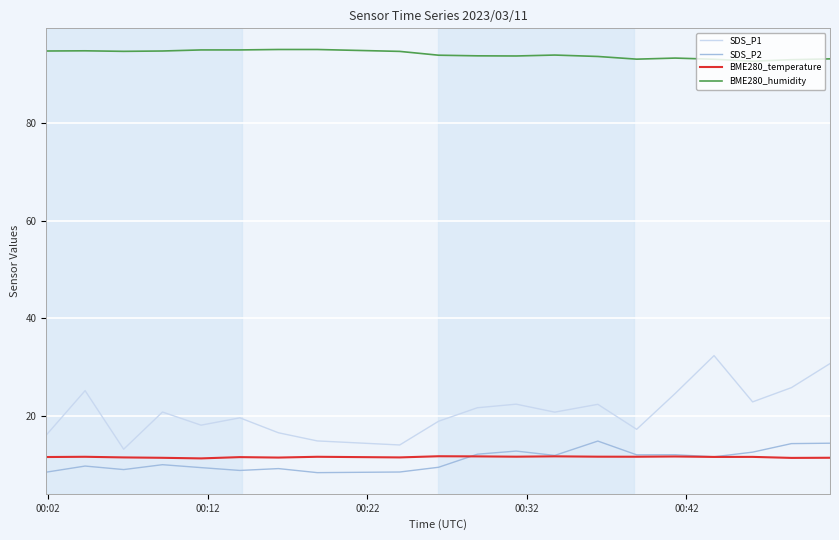

Which series has the widest spread of values?

SDS_P1